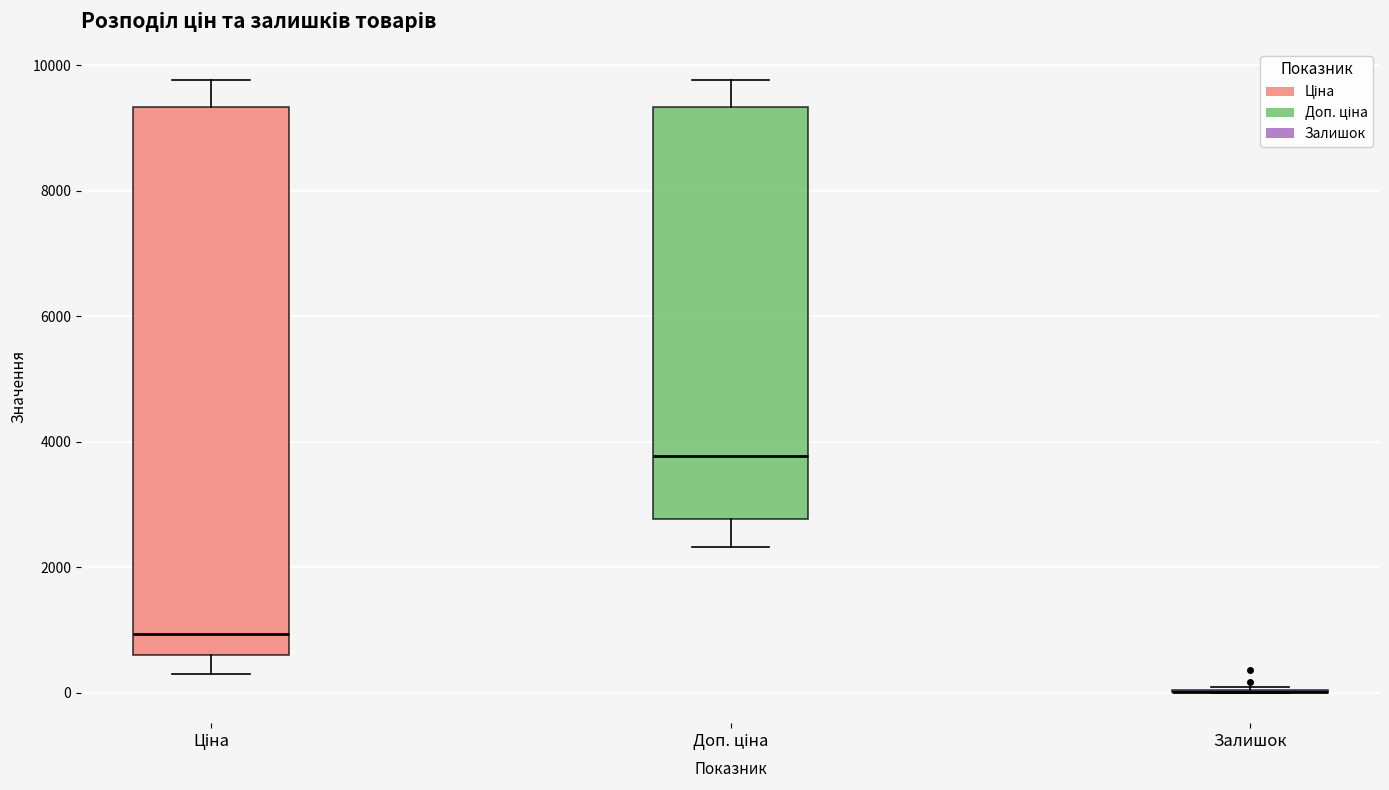

Comparing the boxes themselves (not the whiskers), which one is the tallest?

Ціна